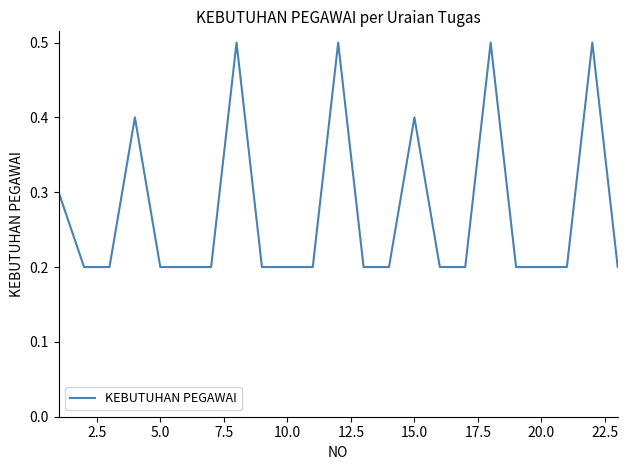

What is the difference between the maximum and minimum values?

0.3